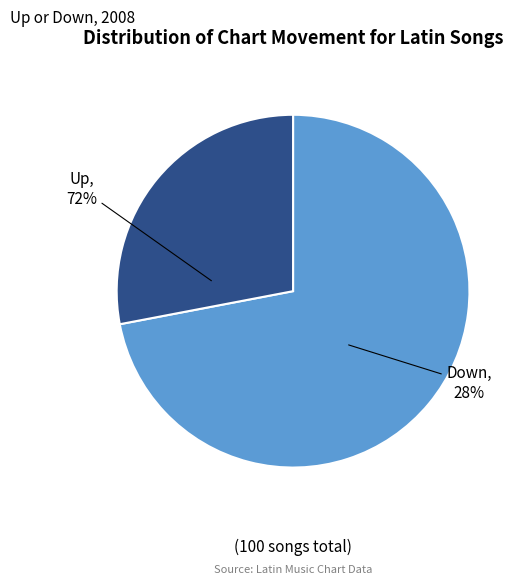

True or false: down accounts for 28% of the total.

True